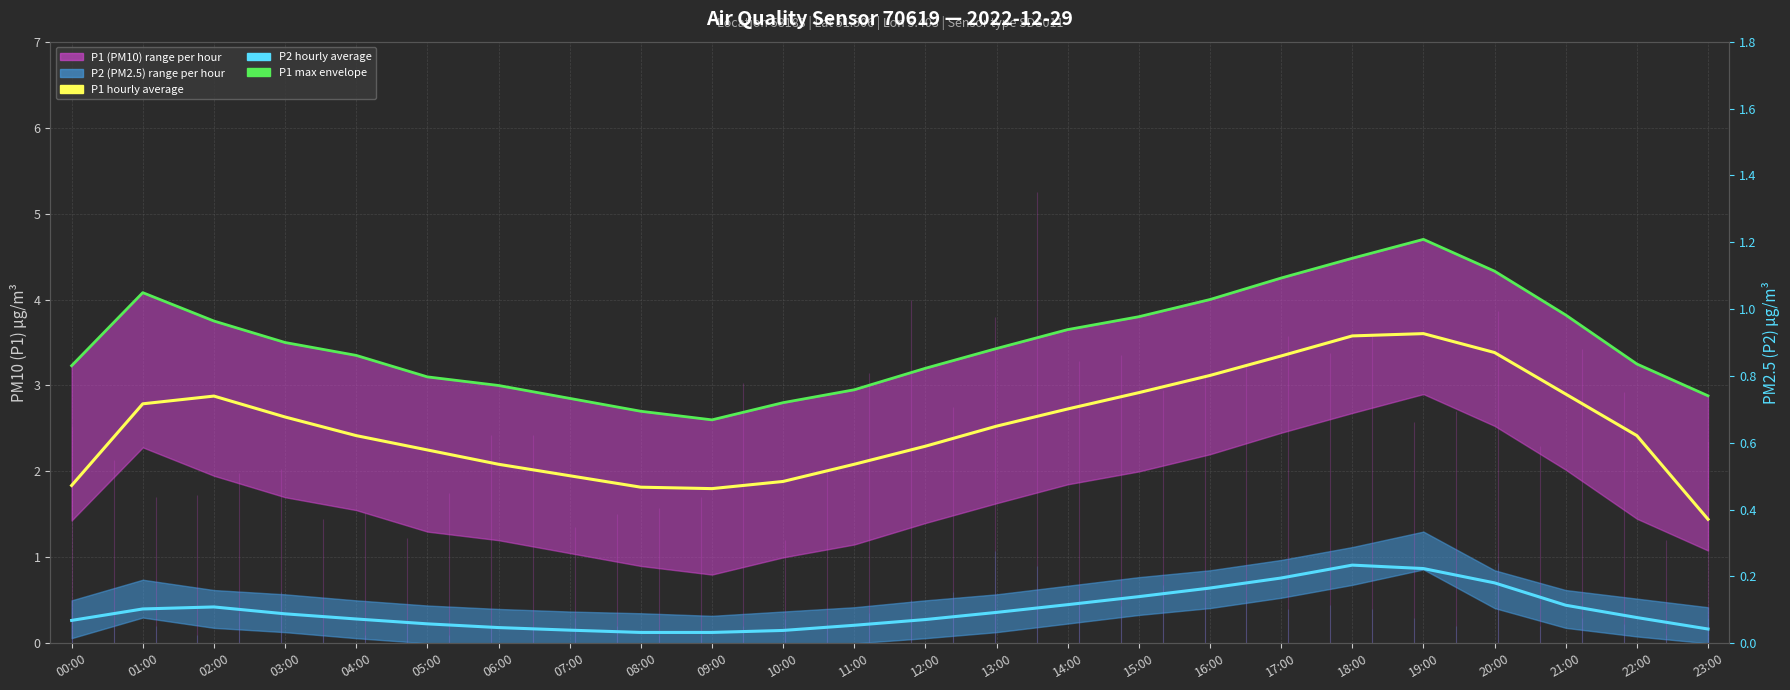

What is the average value of the P1 hourly average series?

2.5